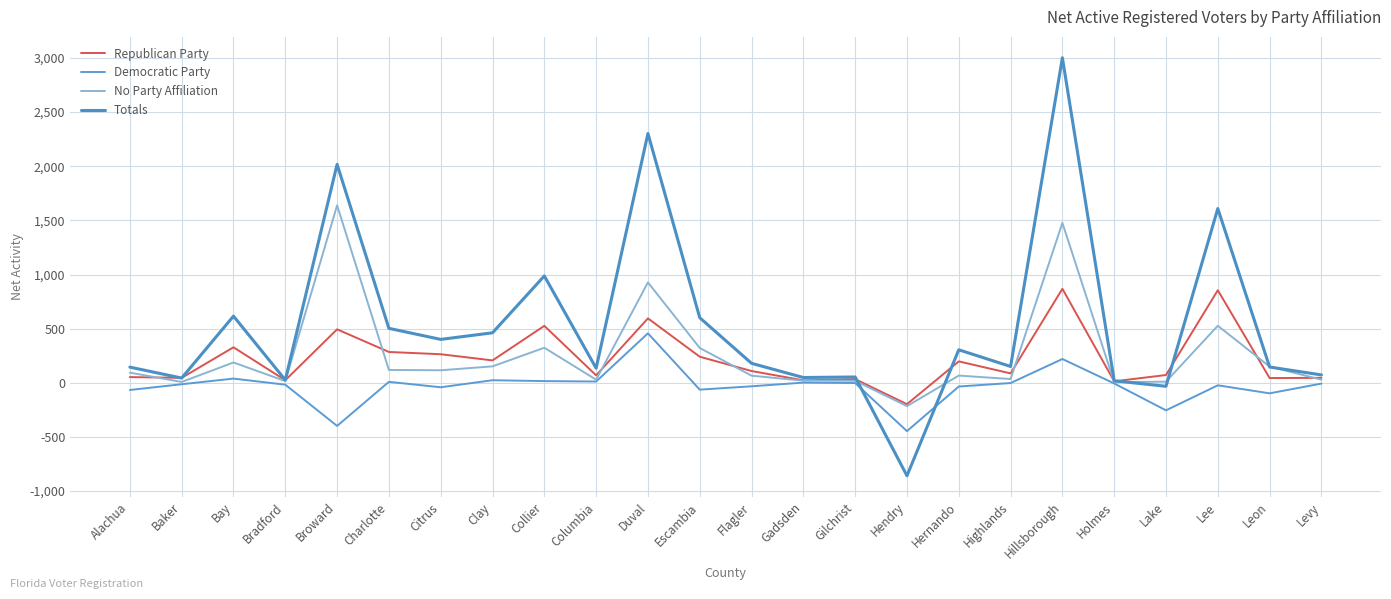

Does the chart display data point markers on the line(s)?

No